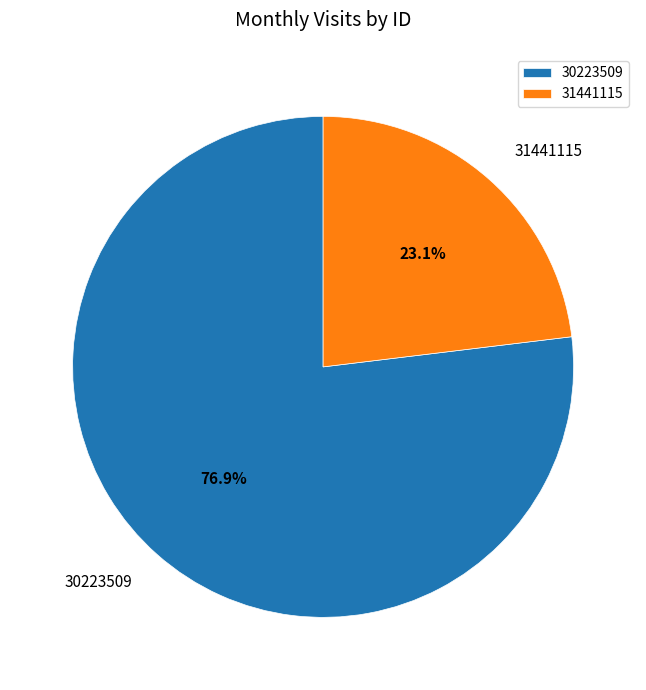

How many segments does this pie chart have?

2